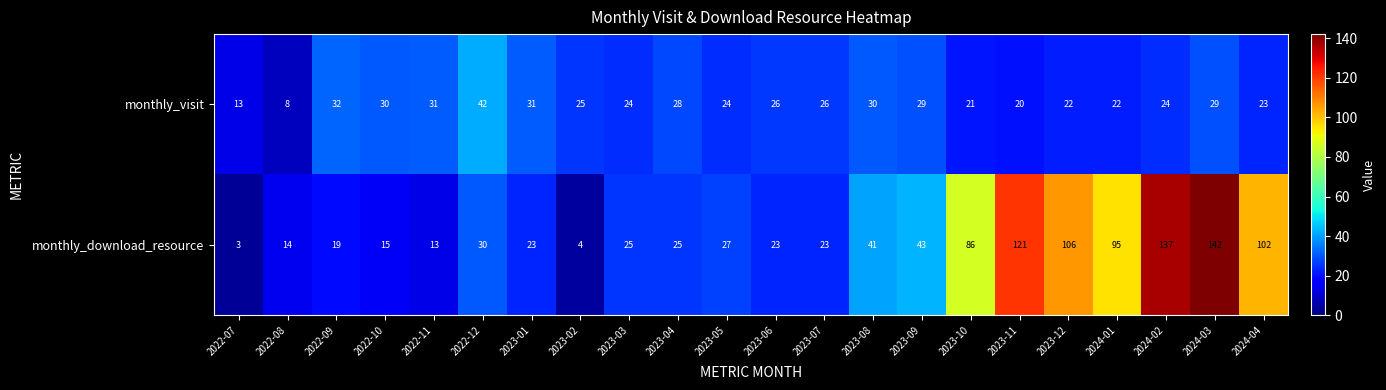

What is the maximum value for monthly_download_resource?

142